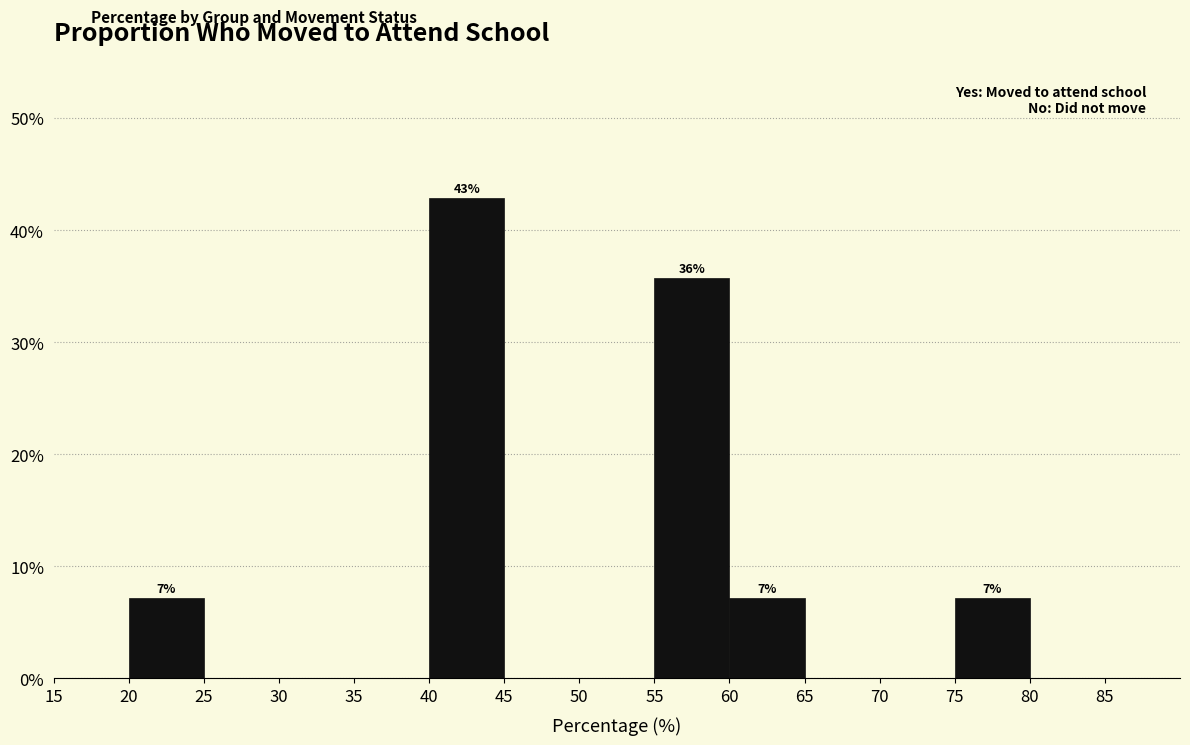

Which range on the x-axis has the tallest bar?

40 to 45